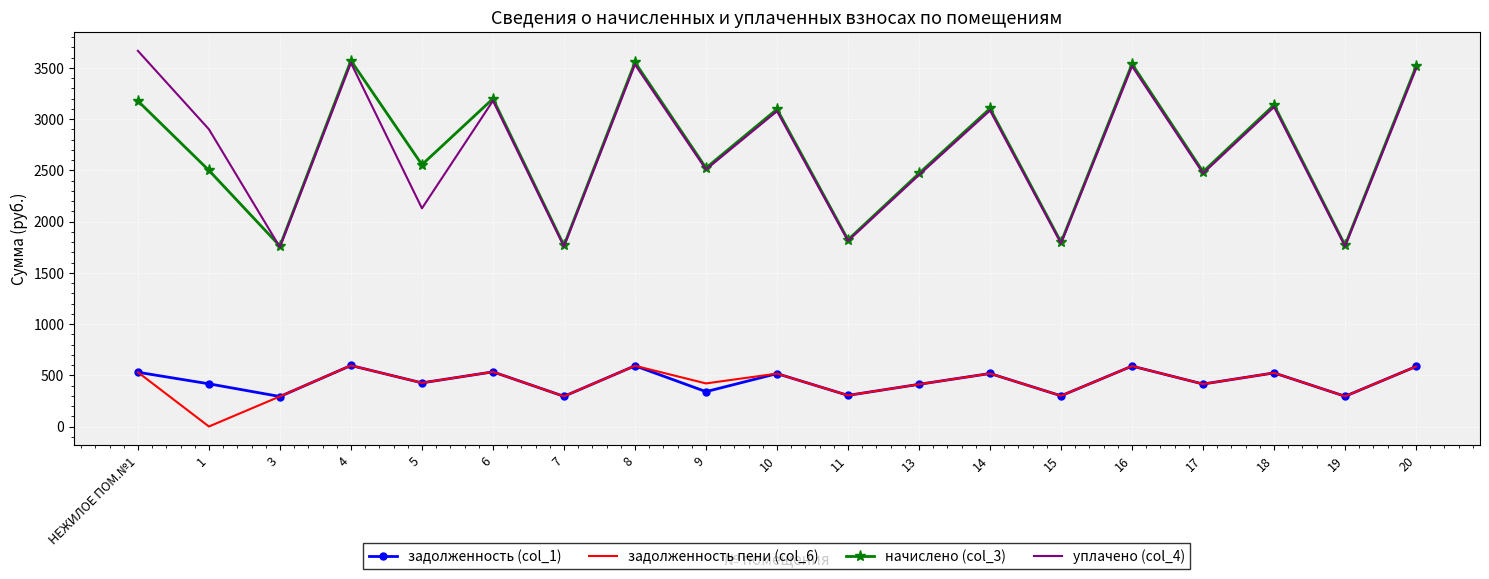

Is the value of начислено (col_3) at 9 greater than the value of задолженность (col_1) at 17?

Yes